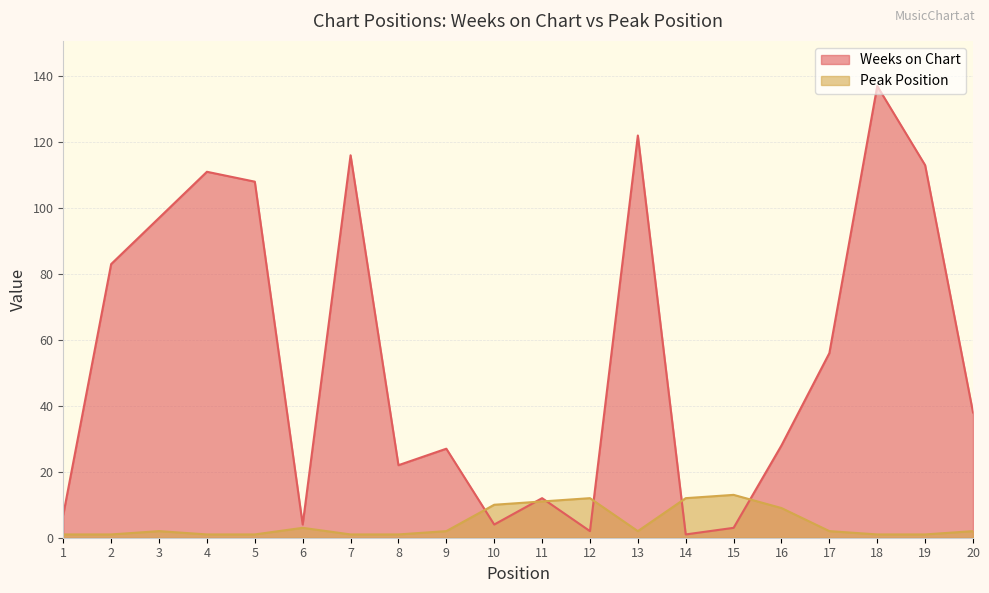

How many times do Peak Position and Weeks on Chart cross each other?

6